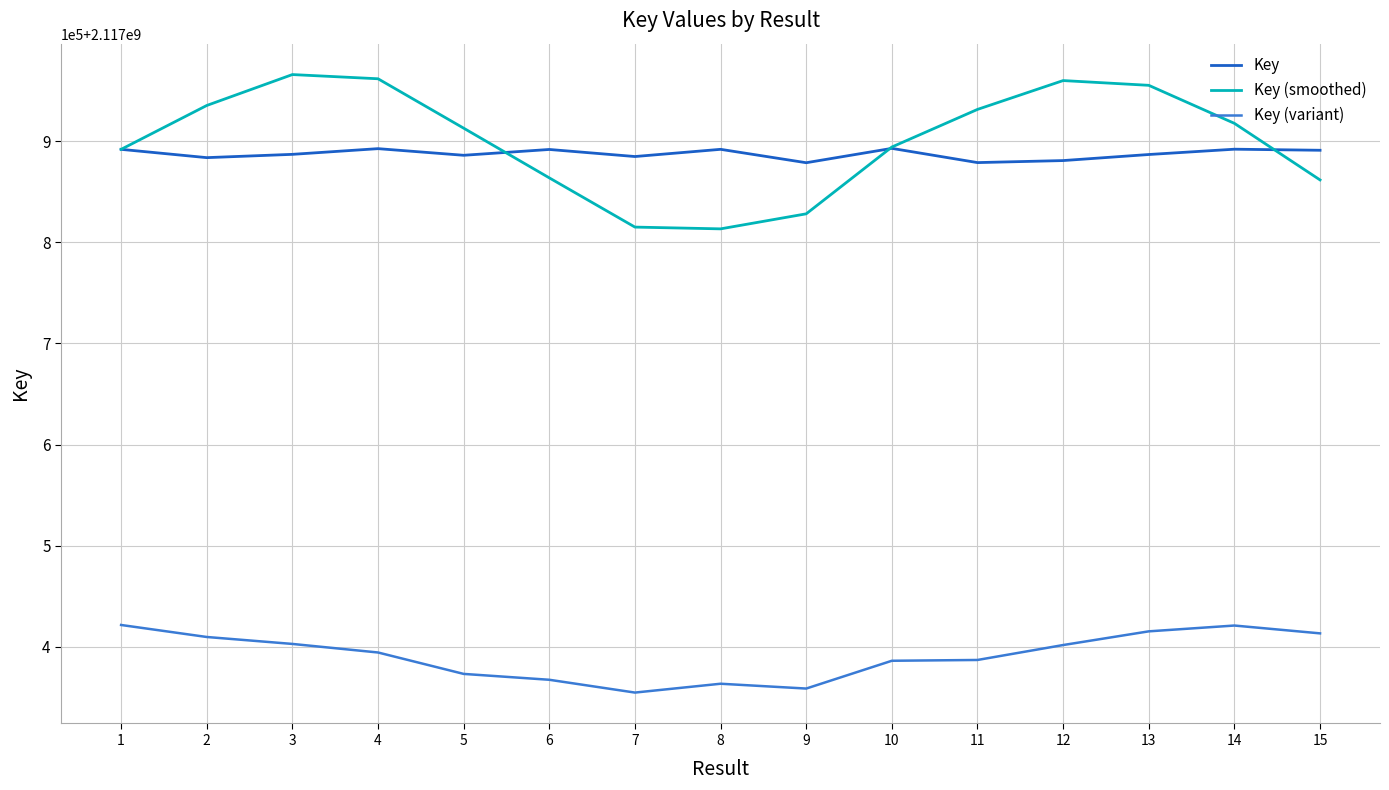

What are all the series names shown in the legend?

Key, Key (smoothed), Key (variant)